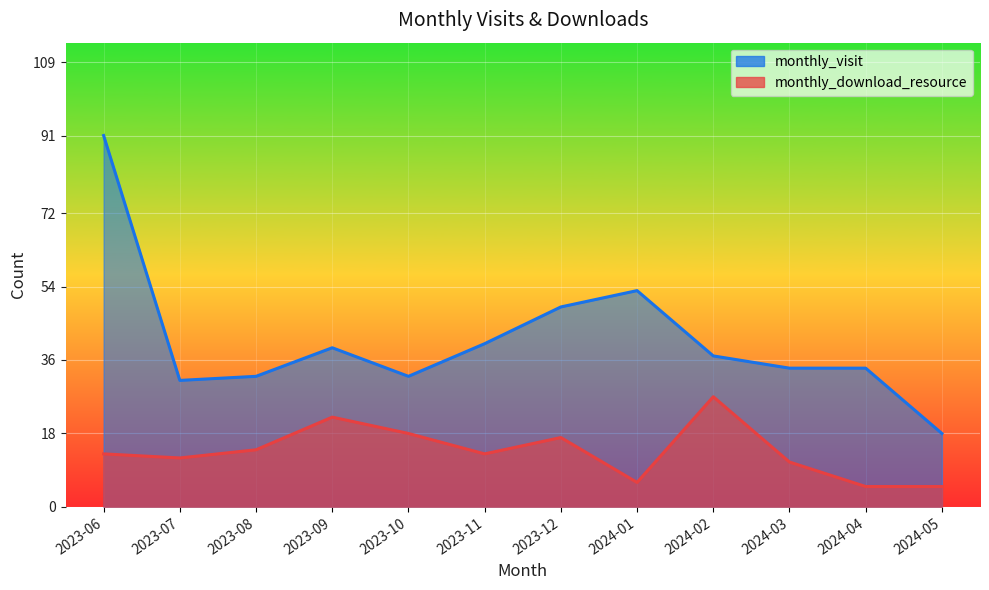

In monthly_visit, how many points are lower than both neighbors (excluding endpoints)?

2